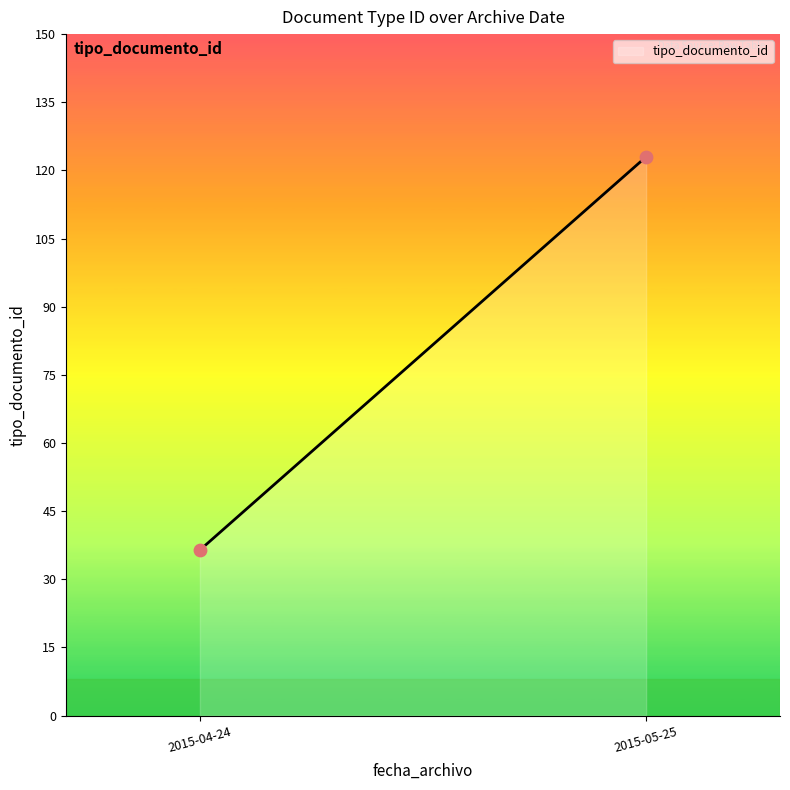

What is the difference between the maximum and minimum values?

86.6